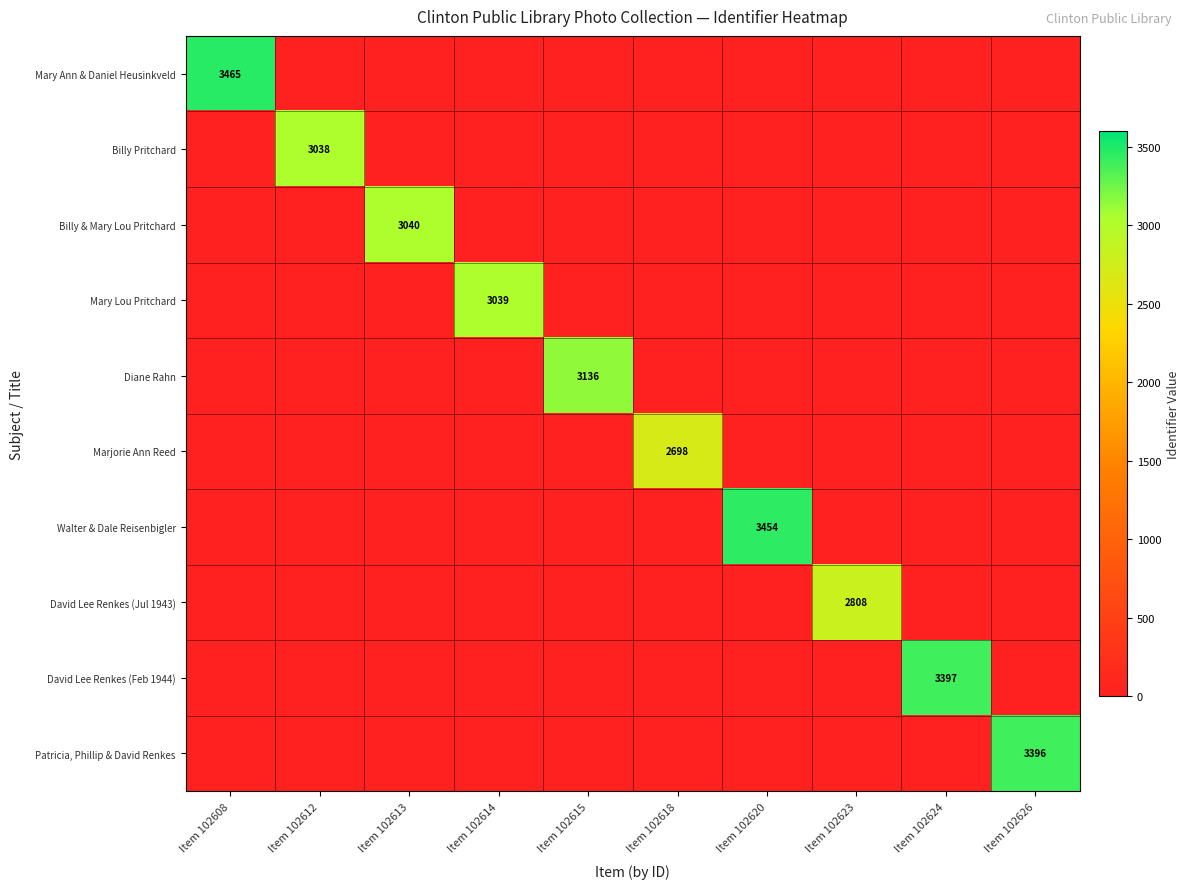

Is it true that Walter & Dale Reisenbigler equals -2345 at Item 102614?

False